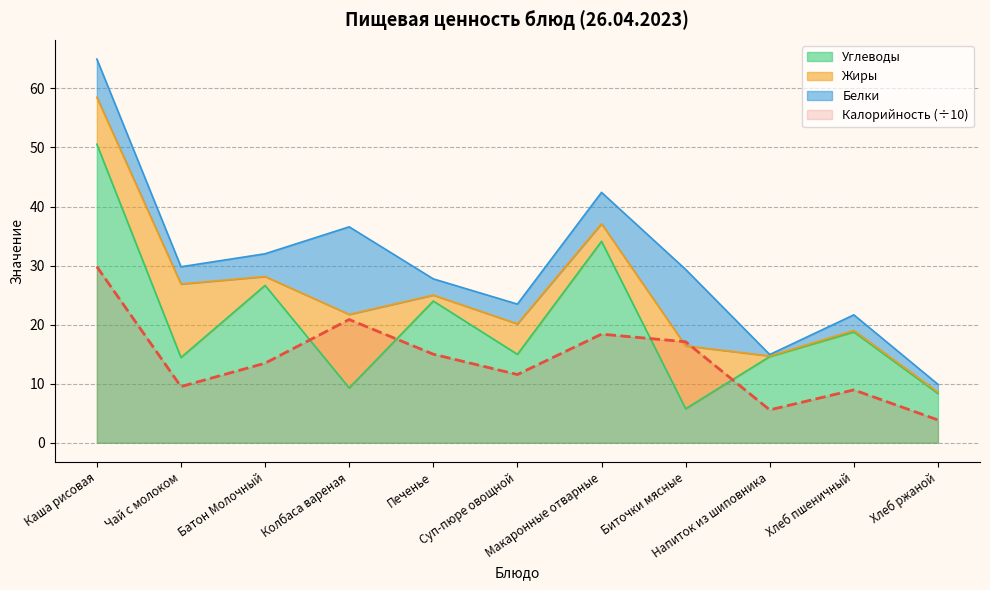

What is the maximum value for Калорийность (÷10)?

29.8